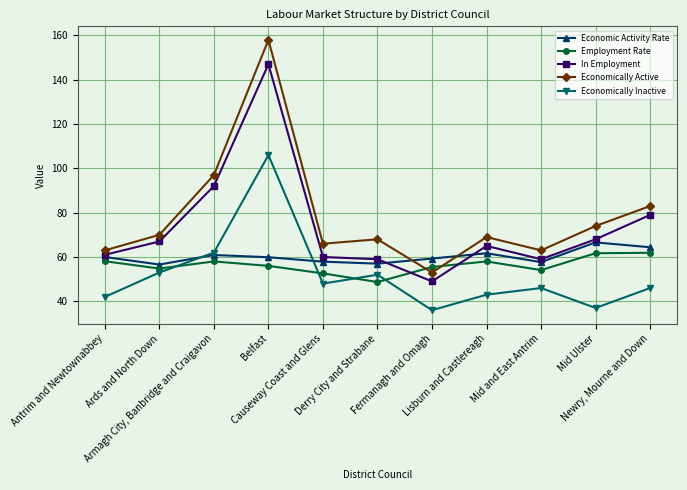

True or false: Economically Inactive and Economically Active cross at least once.

False